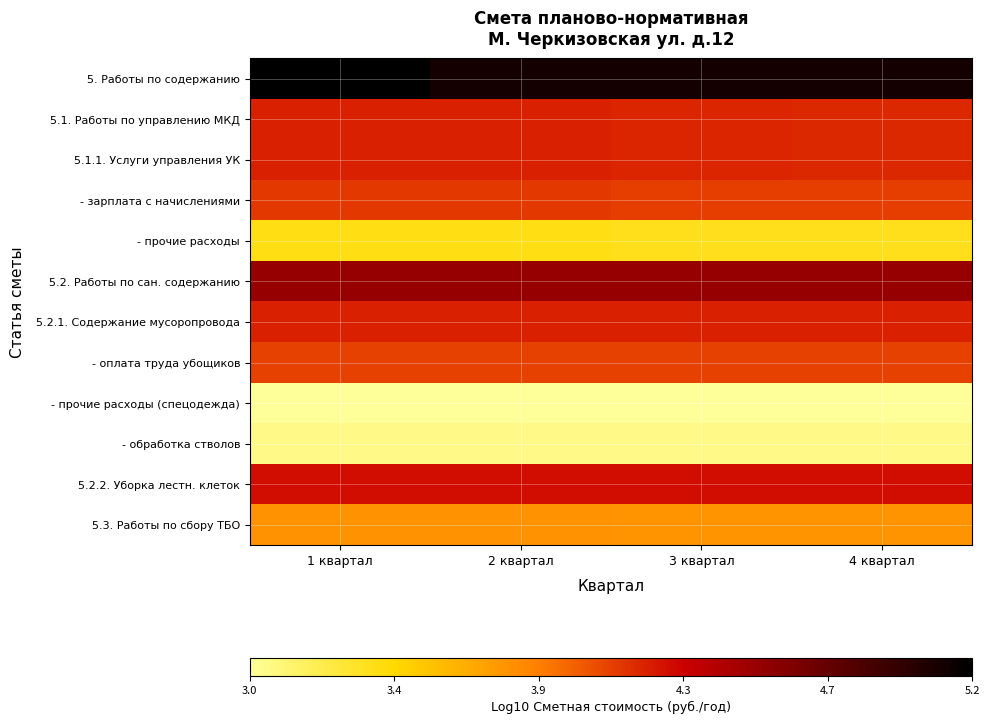

Which series changed the most between 1 квартал and 2 квартал?

5. Работы по содержанию